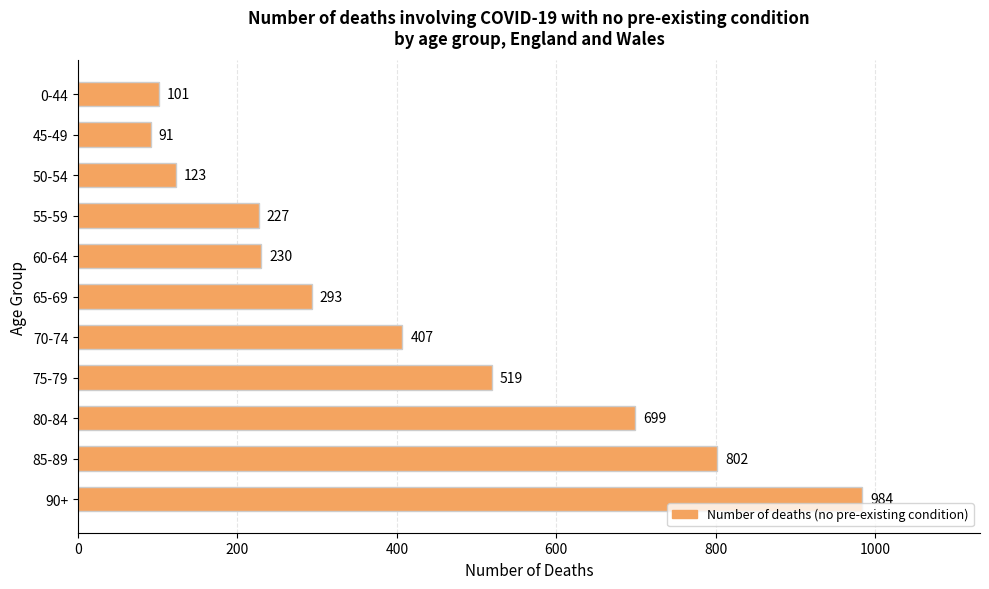

Rank the categories by value from lowest to highest.

45-49, 0-44, 50-54, 55-59, 60-64, 65-69, 70-74, 75-79, 80-84, 85-89, 90+